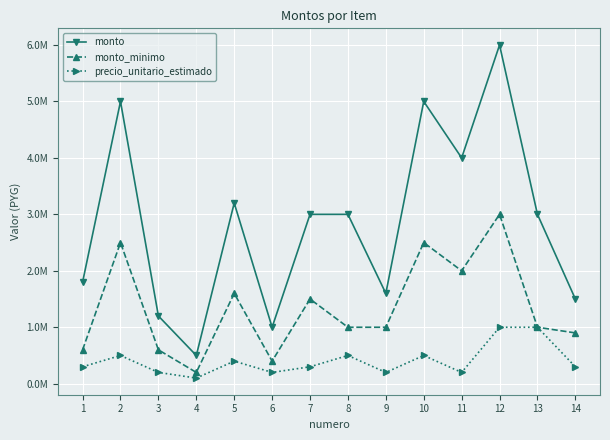

True or false: monto_minimo and monto intersect in this chart.

False